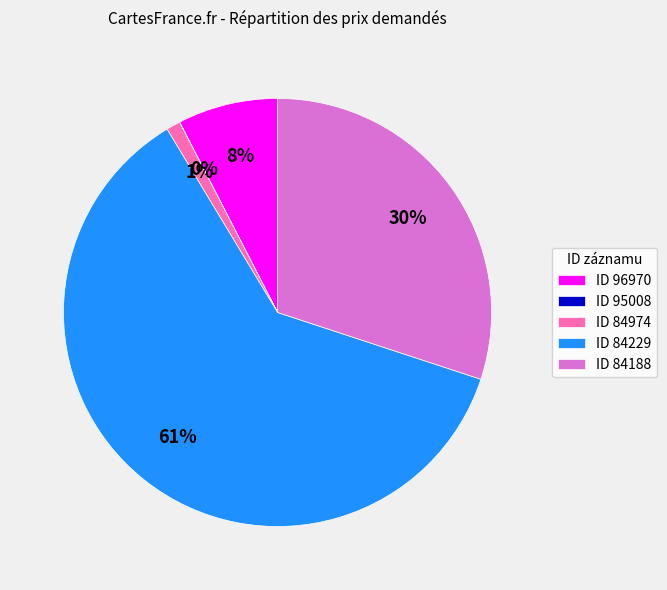

Between ID 84229 and ID 96970, which is larger?

ID 84229